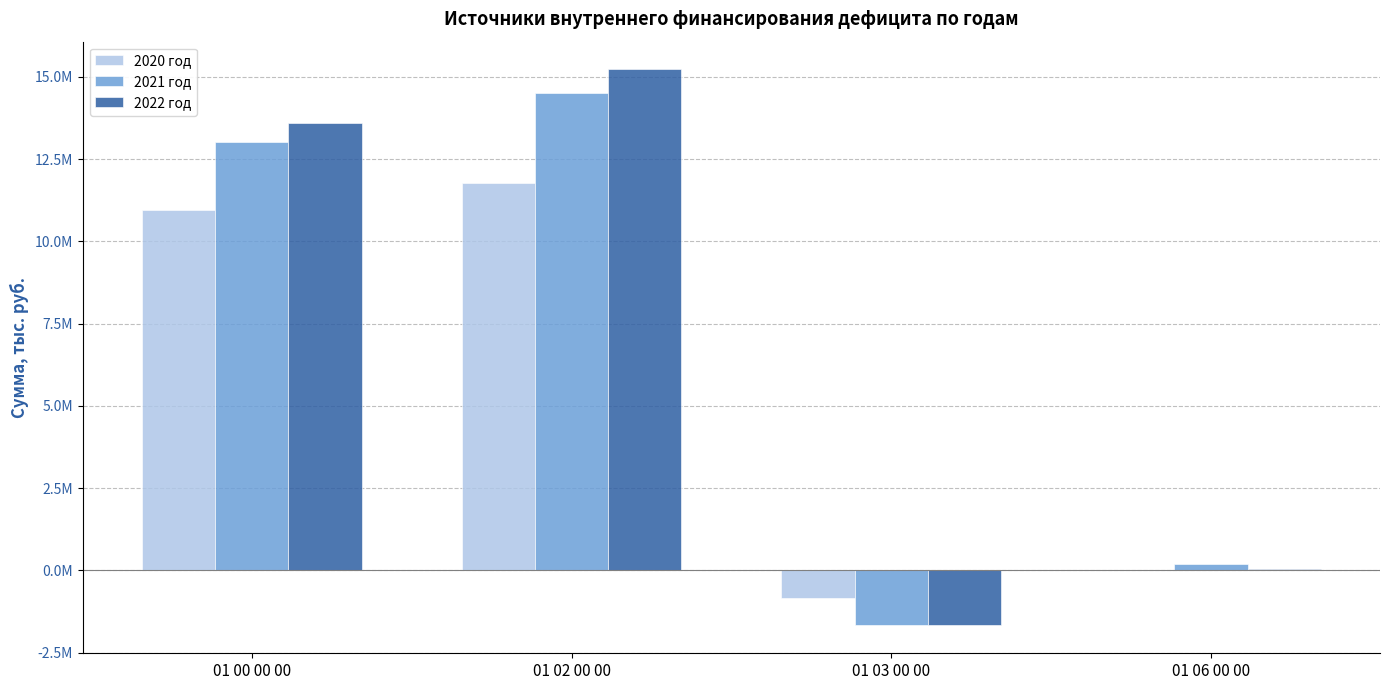

What is the label of the 4th bar from the right?

01 00 00 00